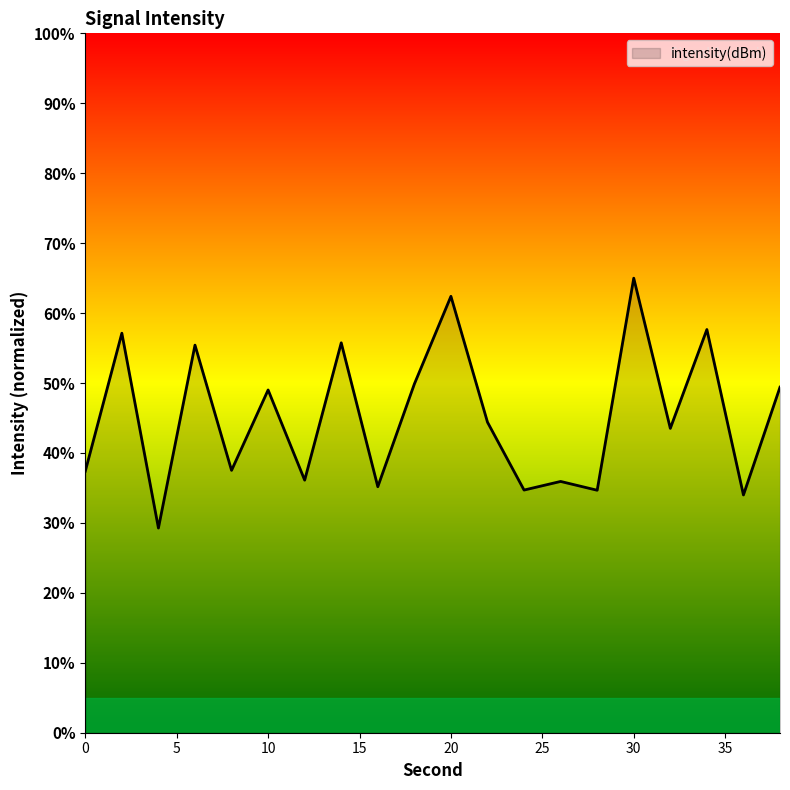

What is the minimum value shown in the chart?

29.3